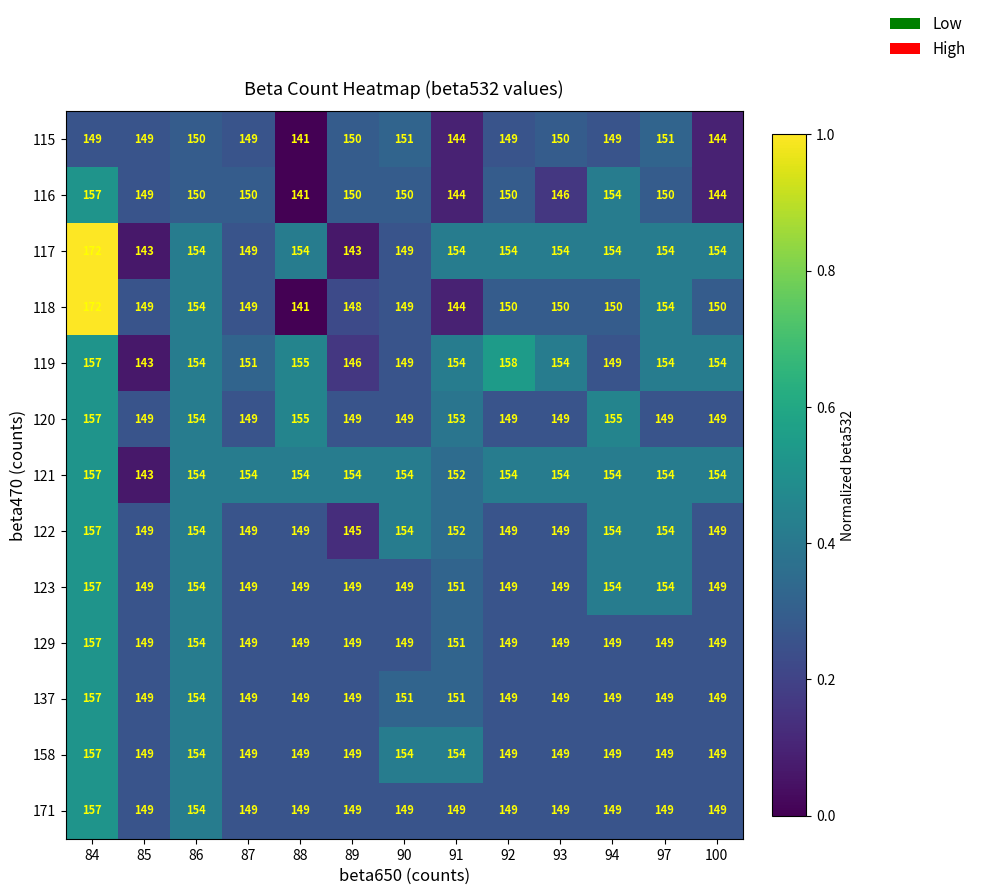

What is the total value across all series at 86?

1994